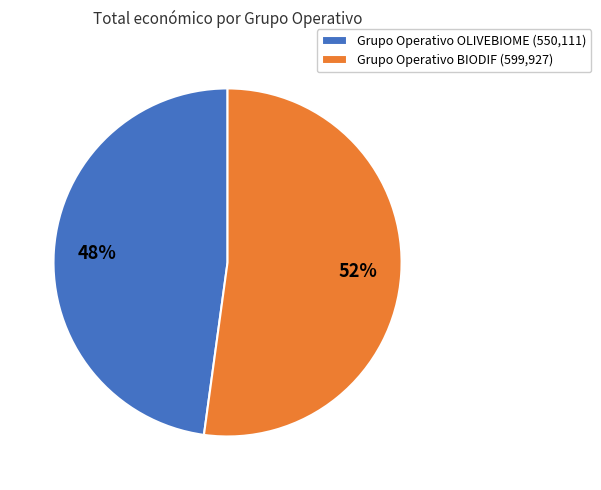

Between Grupo Operativo OLIVEBIOME and Grupo Operativo BIODIF, which is larger?

Grupo Operativo BIODIF